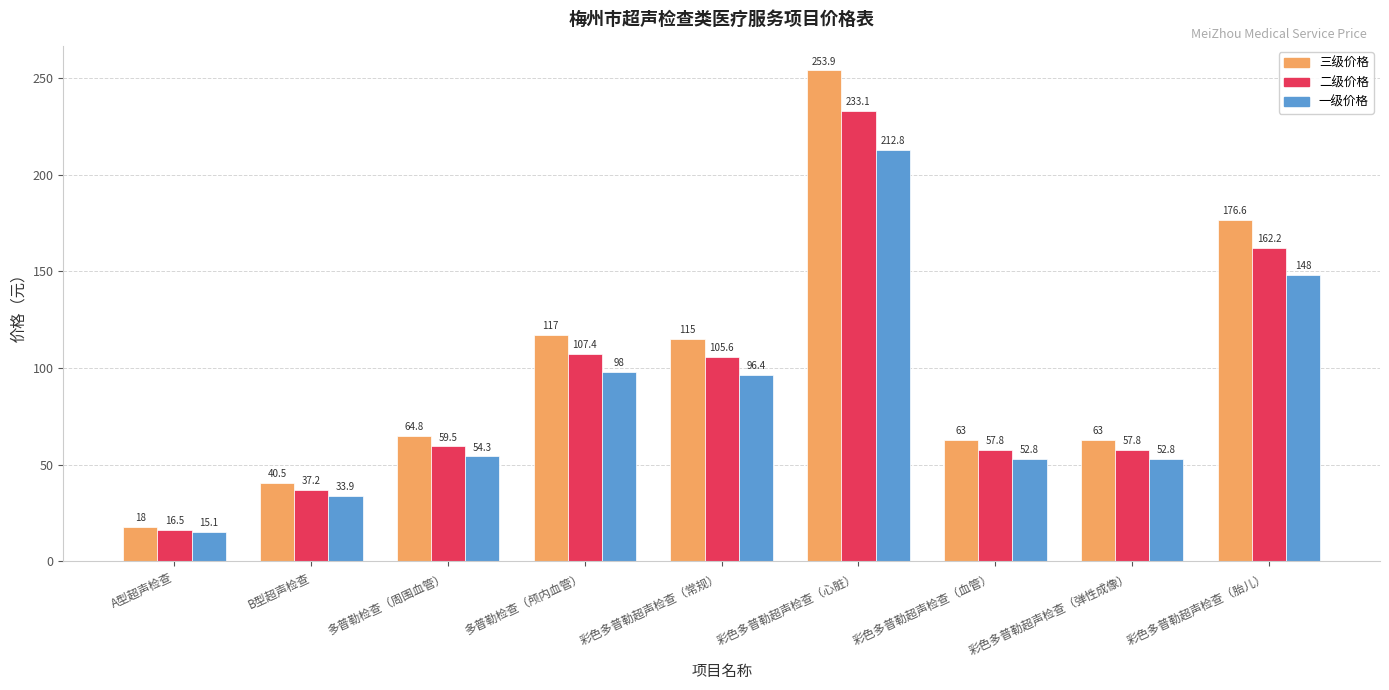

What position from the right is 彩色多普勒超声检查（弹性成像）?

2